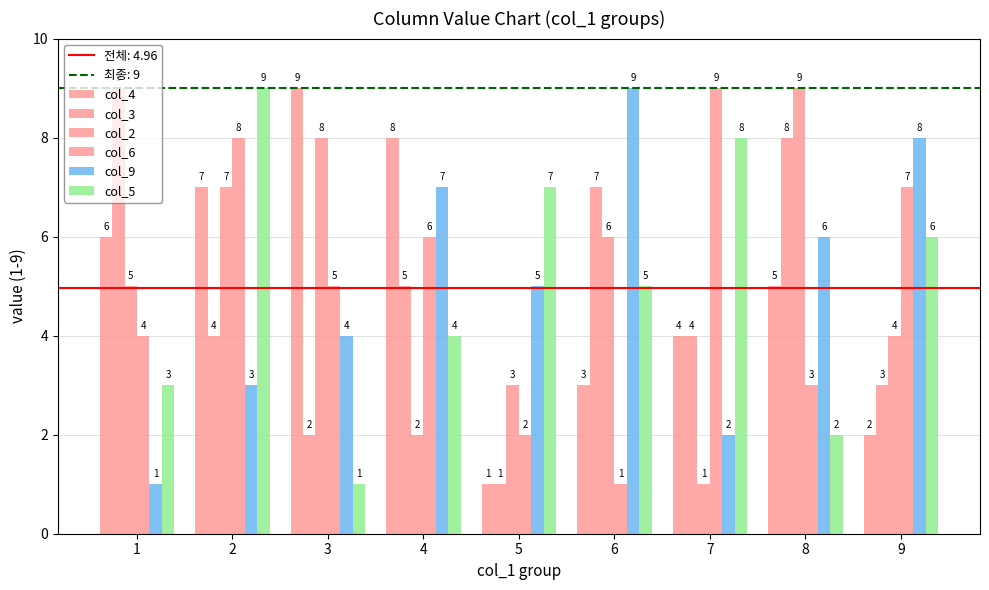

Does the chart contain stacked bars?

No